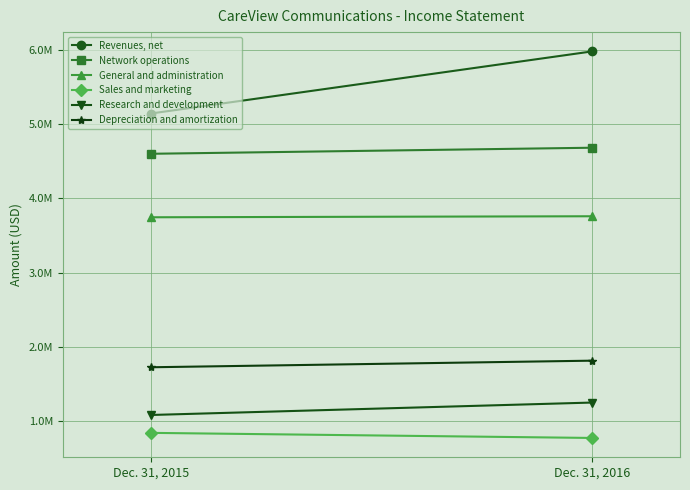

What is the lowest value of the Sales and marketing series?

776961